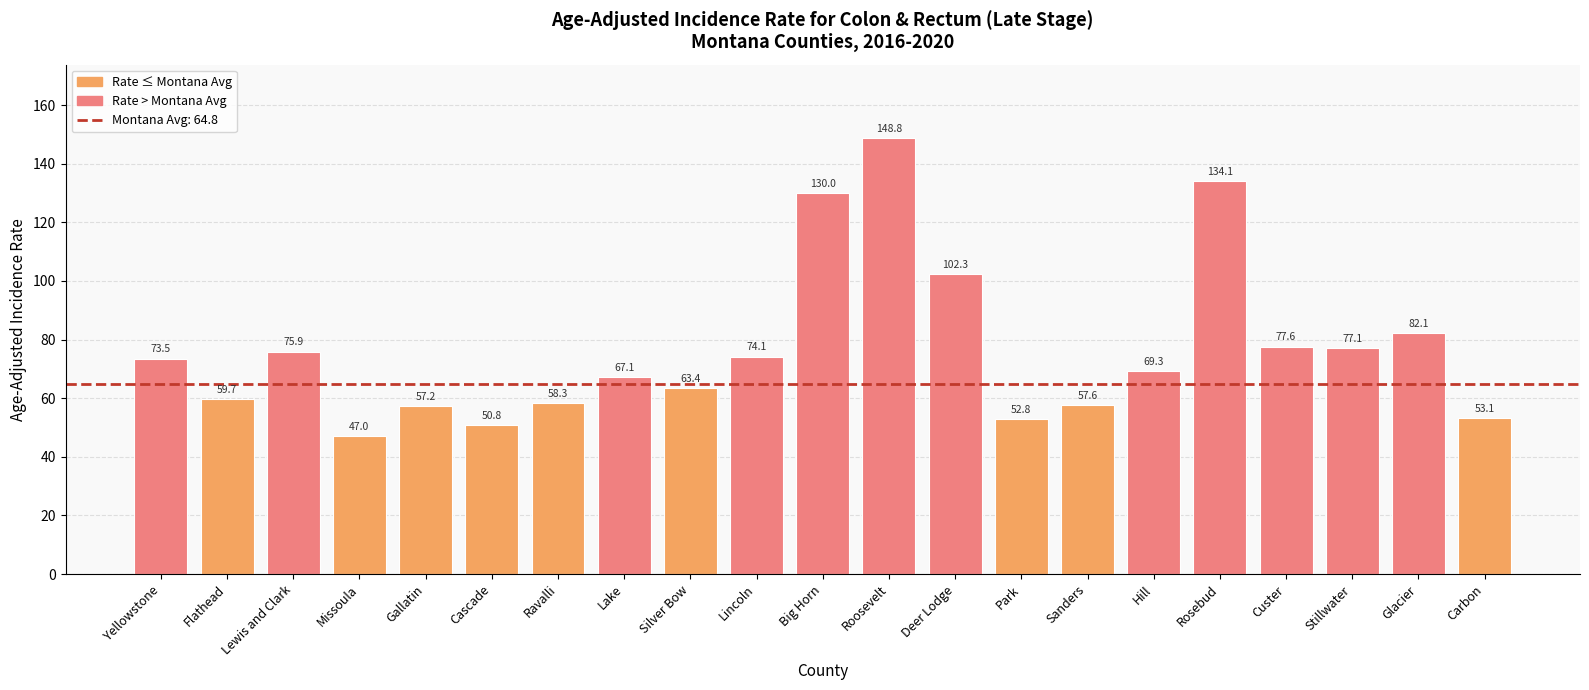

The chart shows a value of 124.0 at Lincoln. True or false?

False